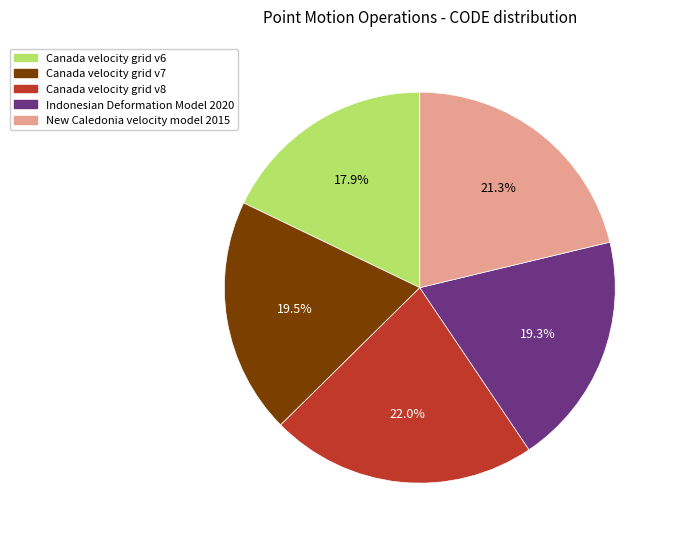

To the nearest percent, what portion does Canada velocity grid v8 represent?

22%